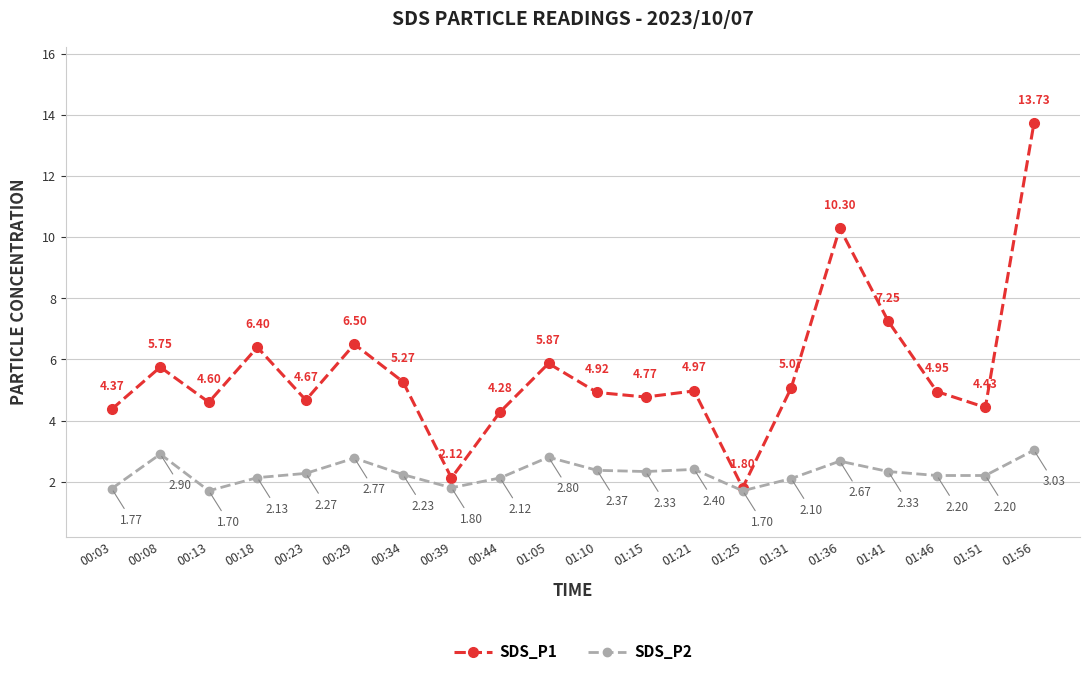

What is the label of the 19th point from the left?

01:51